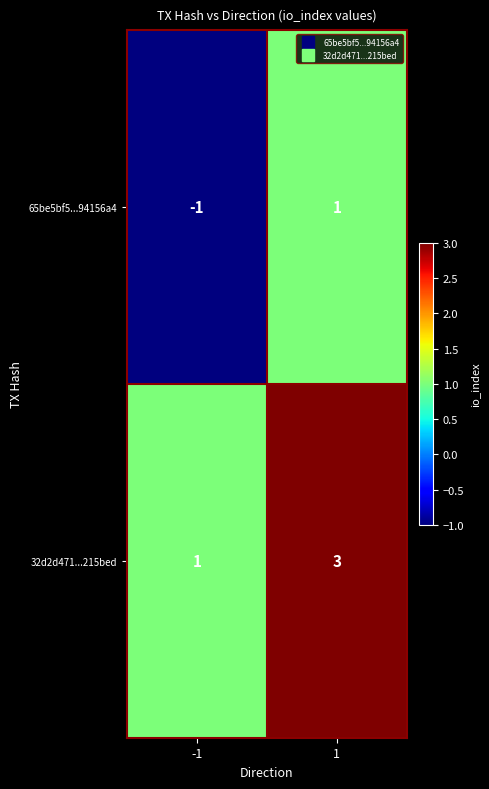

At how many categories does at least one series exceed 2?

1